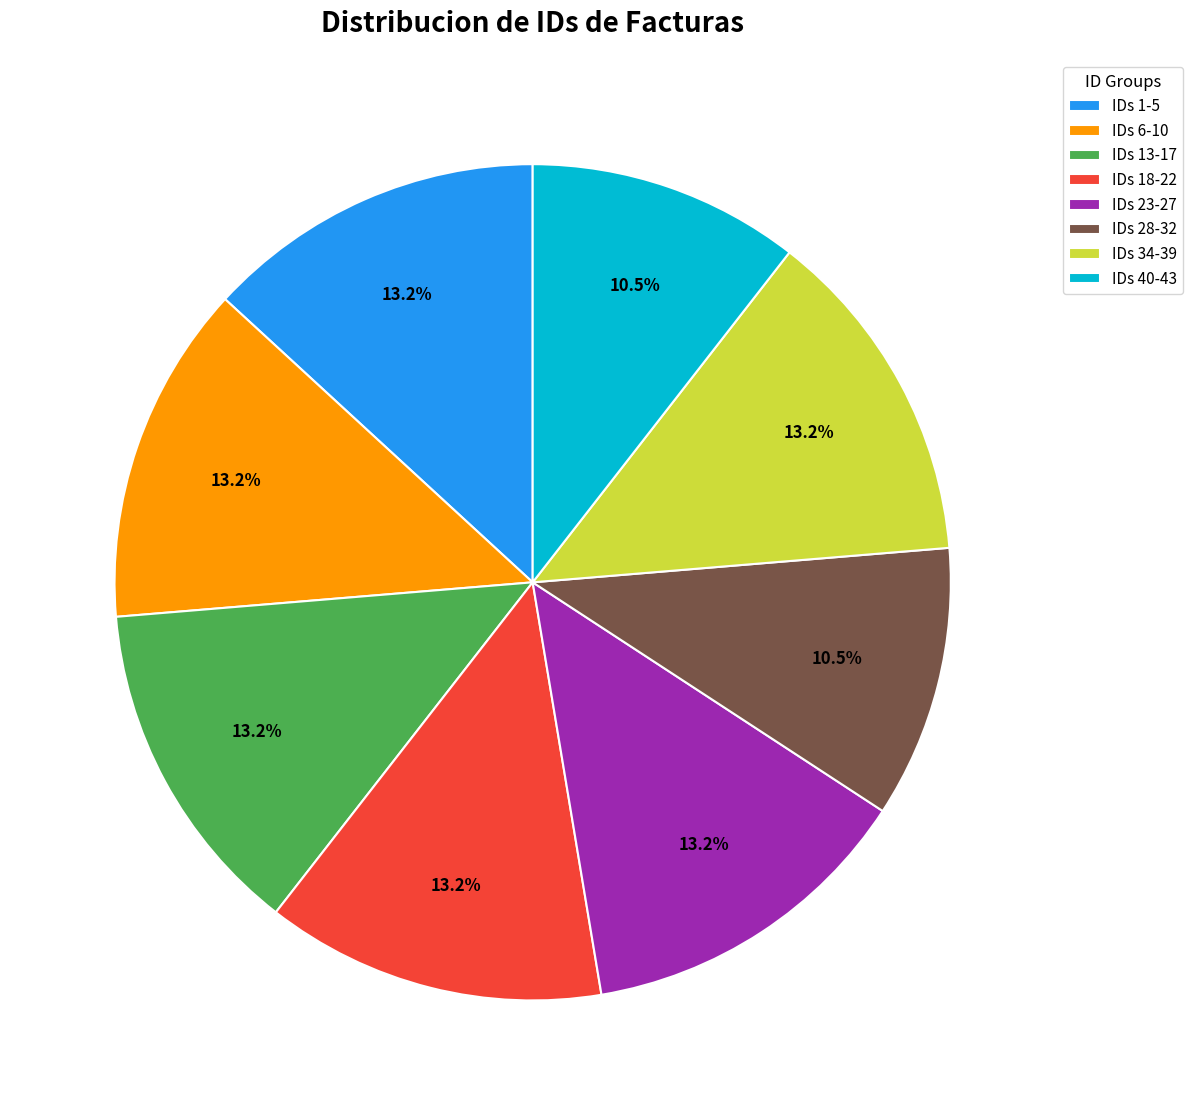

Is there a majority slice in this chart?

No